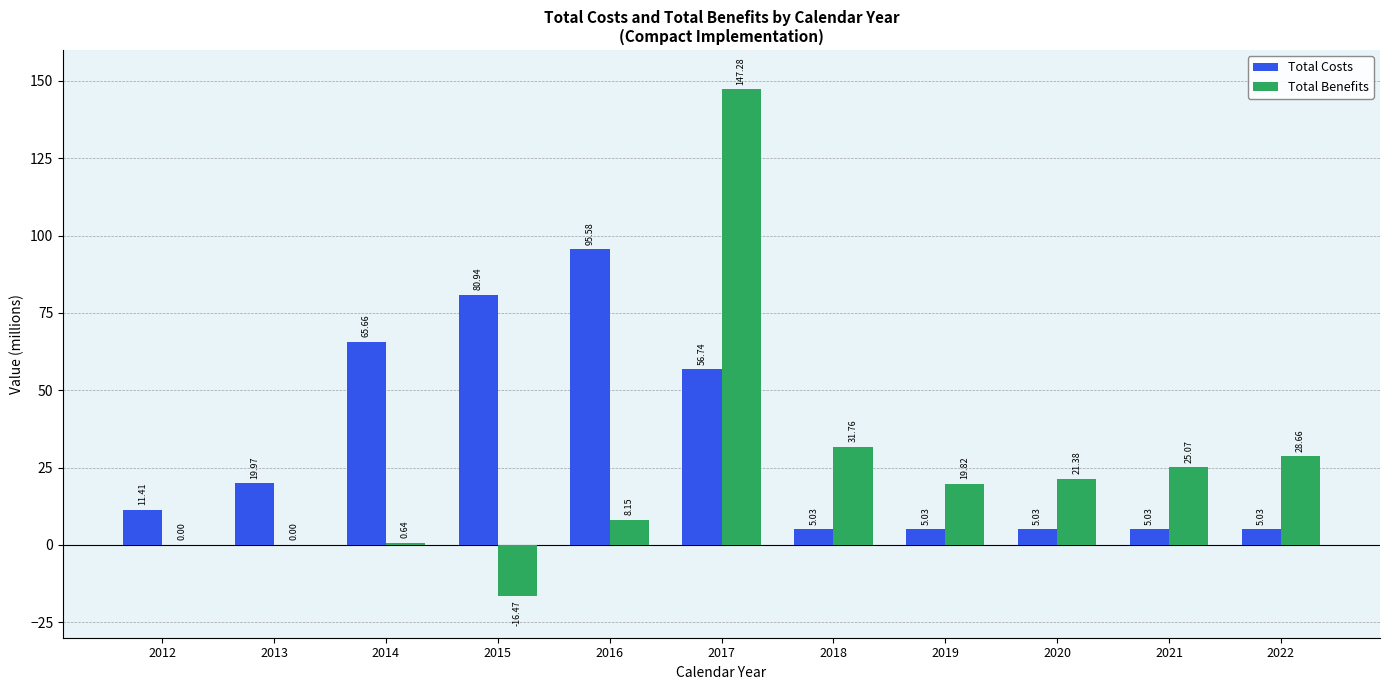

Which series changed the most between 2015 and 2022?

Total Costs